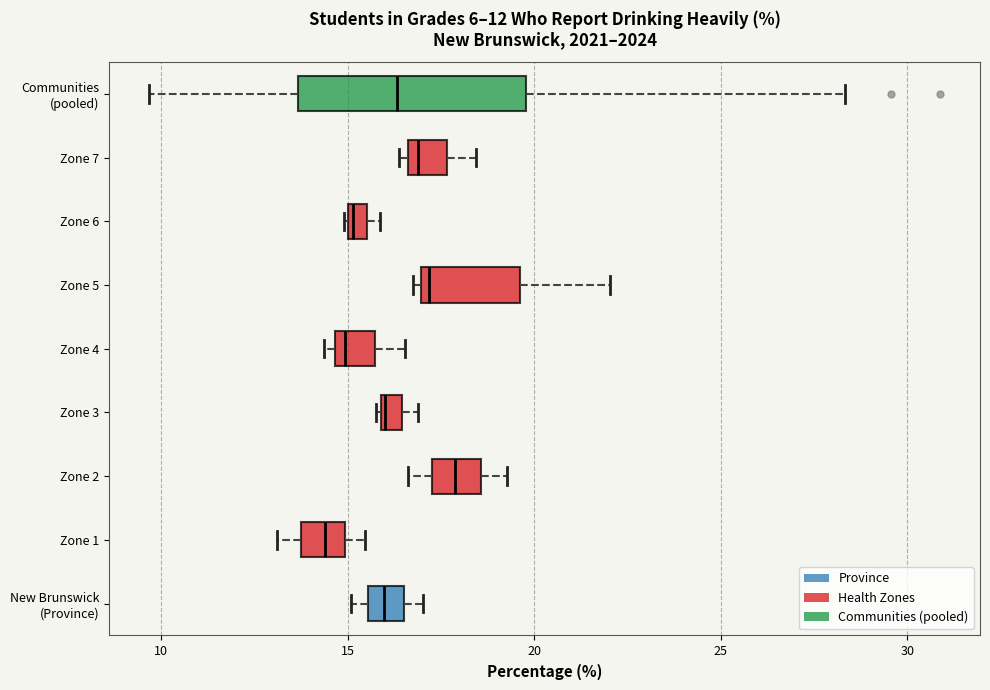

Which box has the furthest to the right median line?

Zone 2